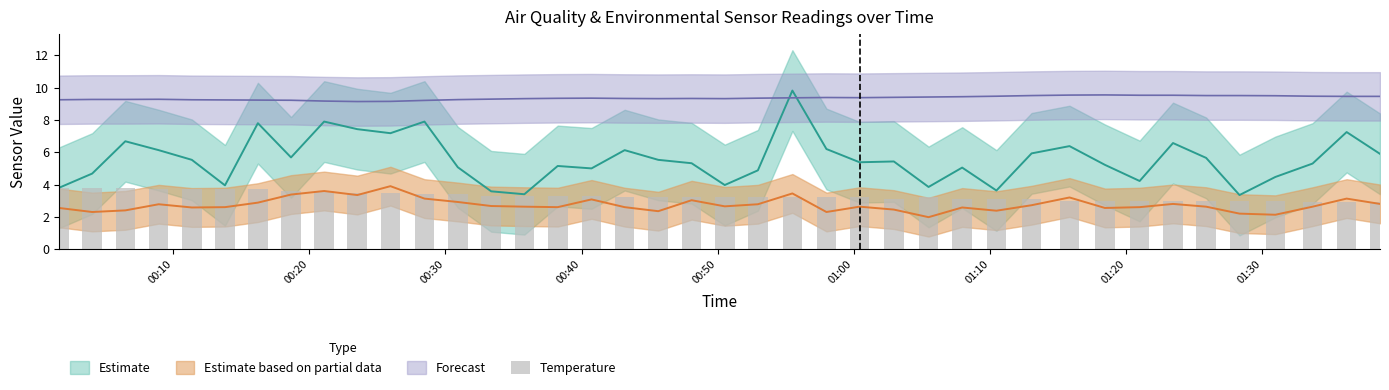

How many bars are there in total?

40